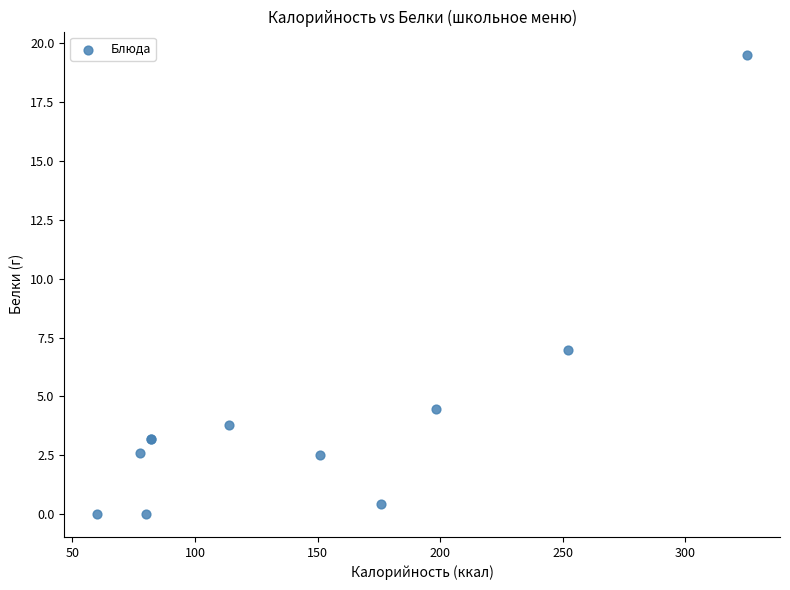

What Y value in the scatter plot is closest to 9?

7.0